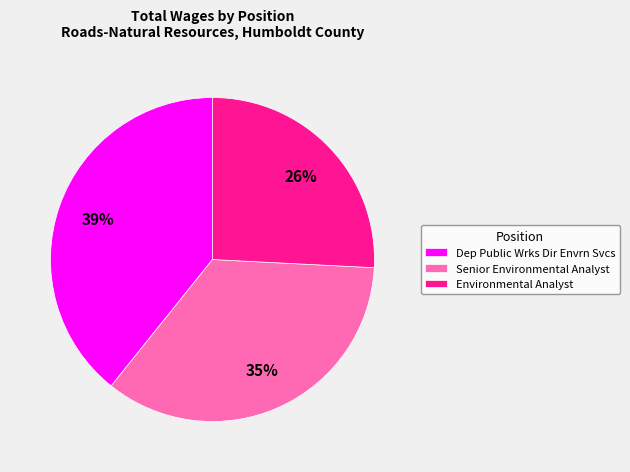

How many slices are in this pie chart?

3